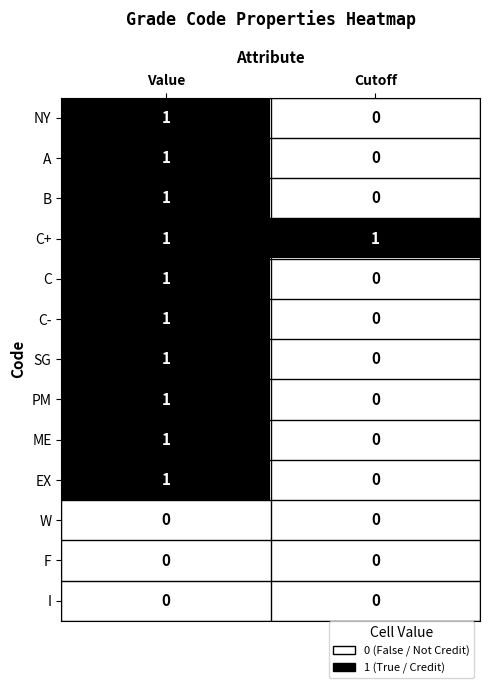

Which series has the largest total across all categories?

C+